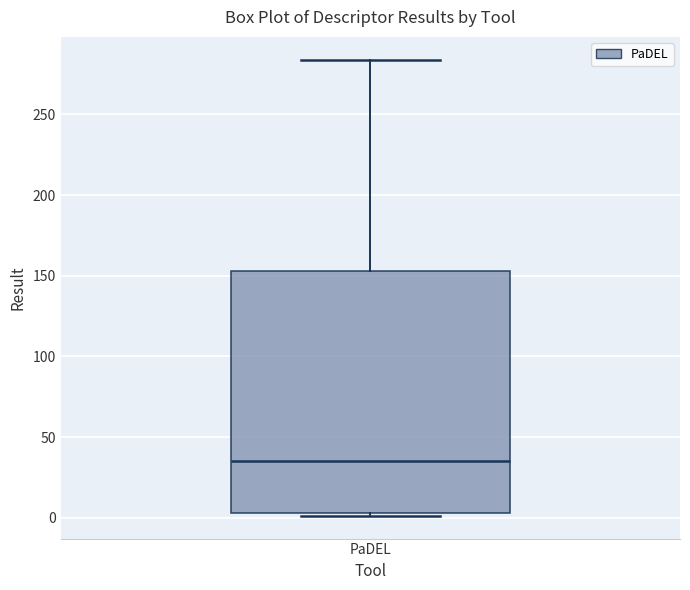

Transcribe this box plot: give where the median line is, the range the box spans, and where the two whiskers end, as read against the y-axis. The values are not printed on the chart, so give them approximately, as read against the axis.

median 35, box 5 to 155, whiskers 0 to 285